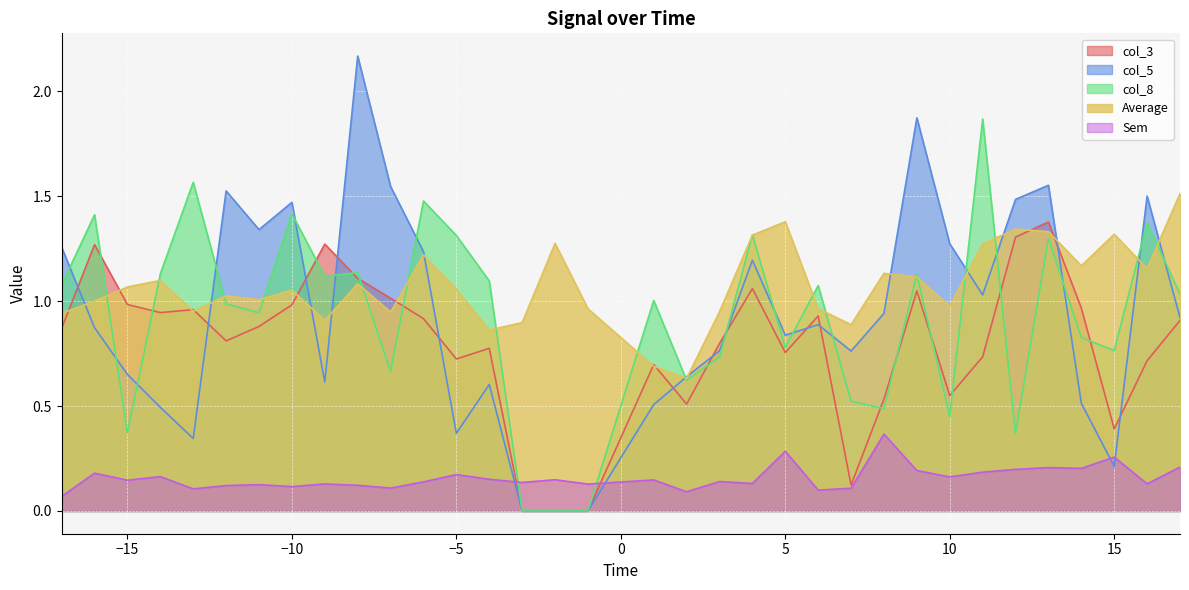

What are all the series names shown in the legend?

col_3, col_5, col_8, Average, Sem